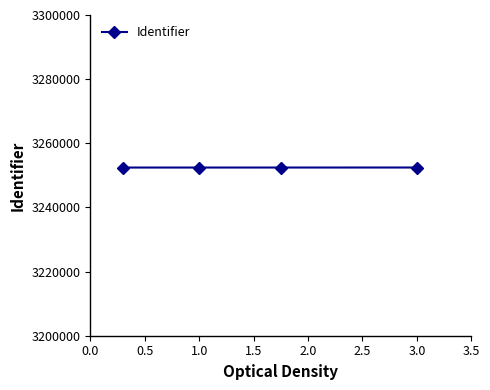

True or false: there are more than 2 points higher than both neighbors.

False